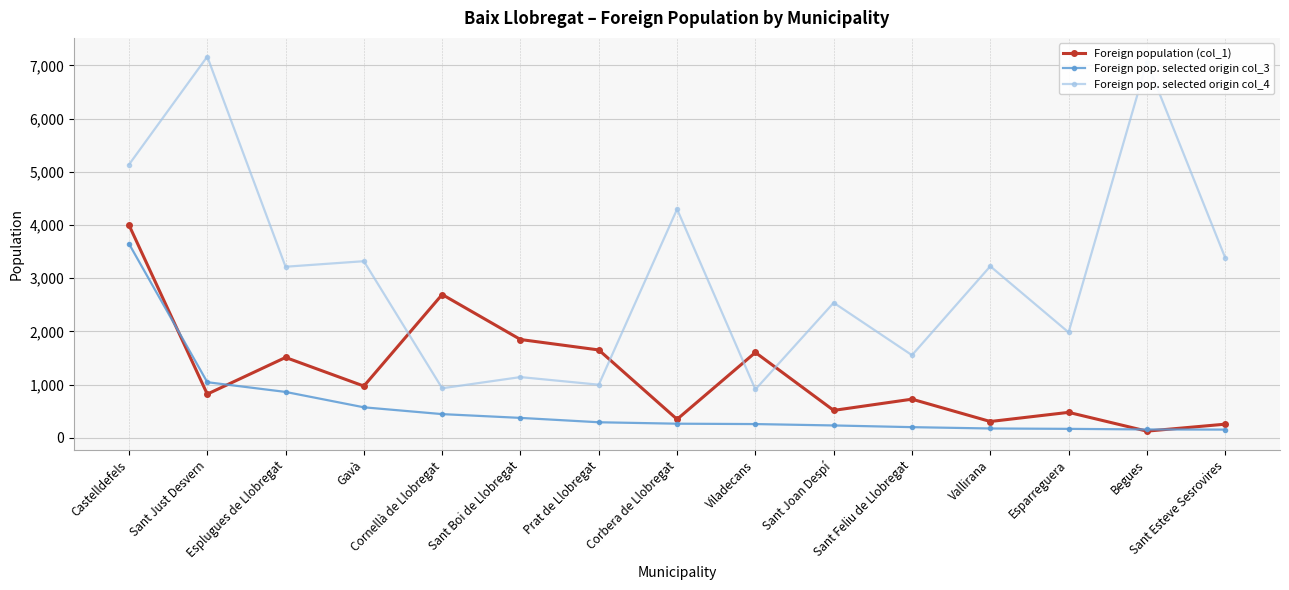

Which series has the largest range (max minus min)?

Foreign pop. selected origin col_4